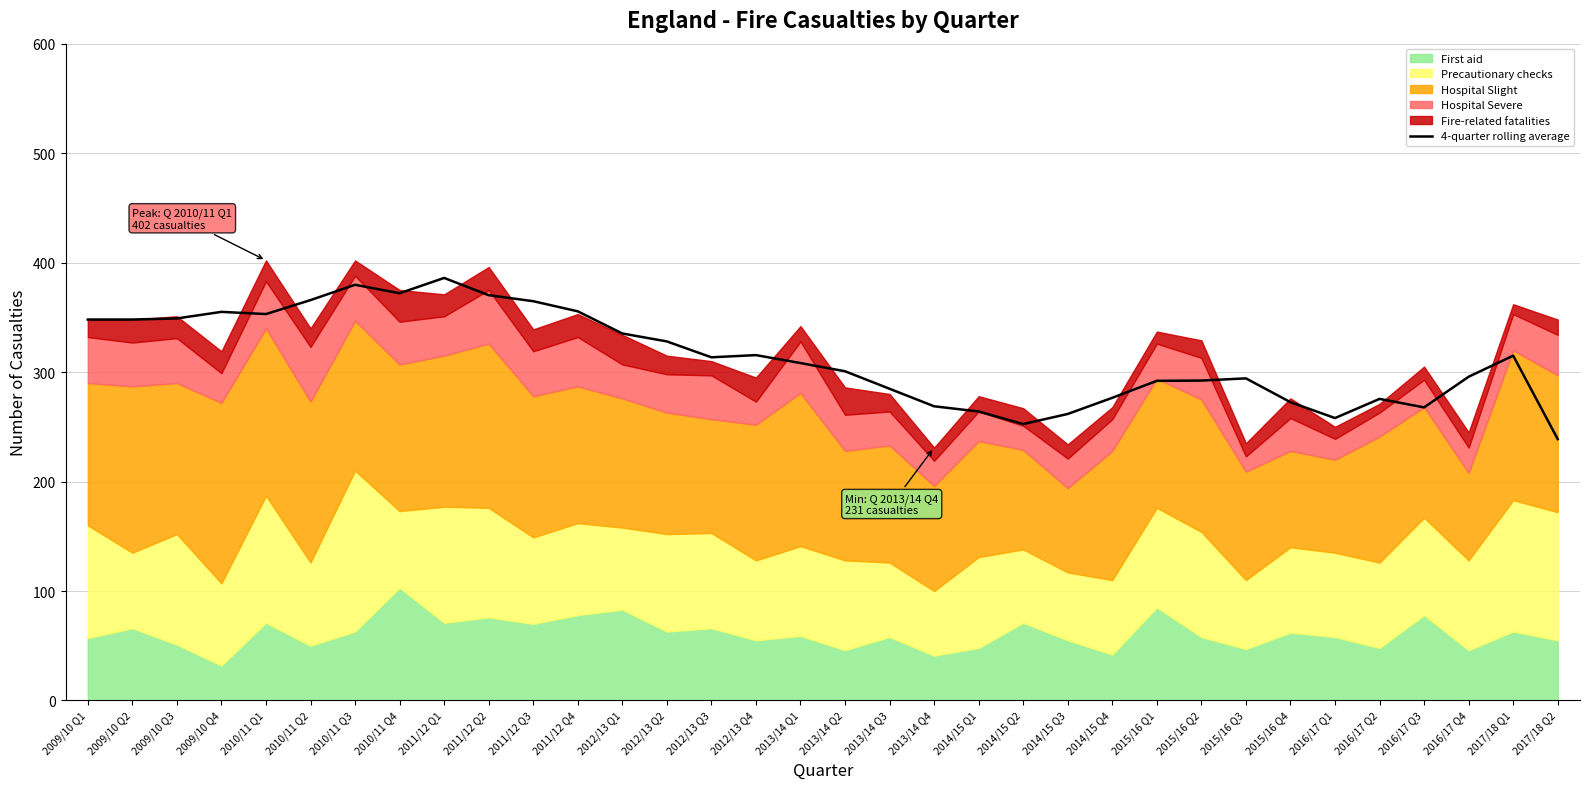

Is it true that the value at 2012/13 Q4 is 466.8?

False